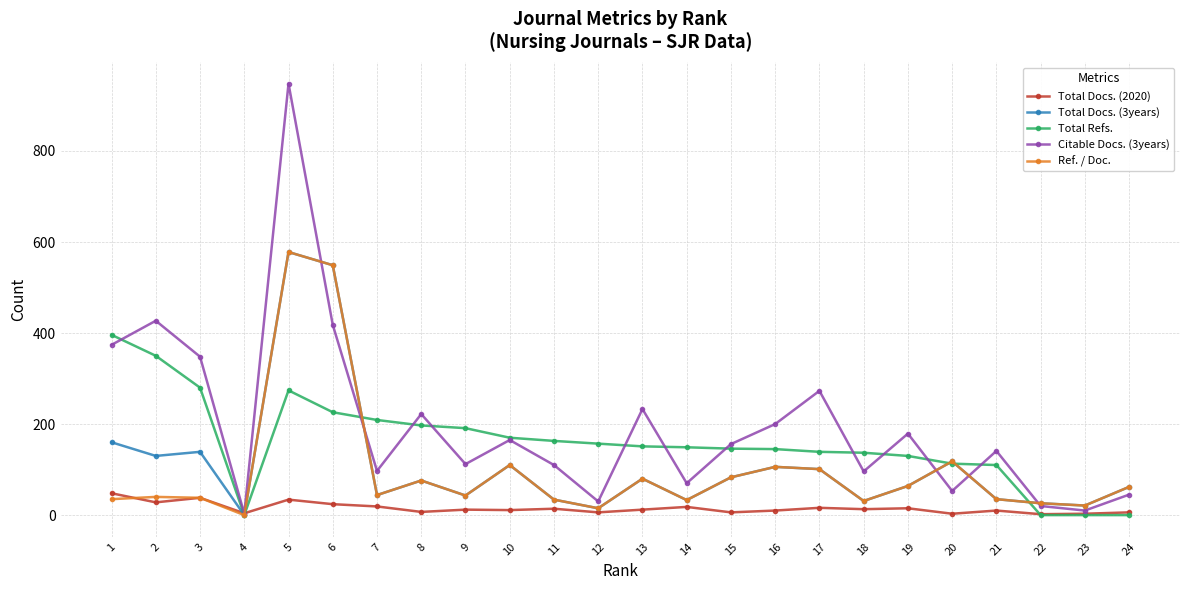

At which category does Citable Docs. (3years) reach its first local peak?

2